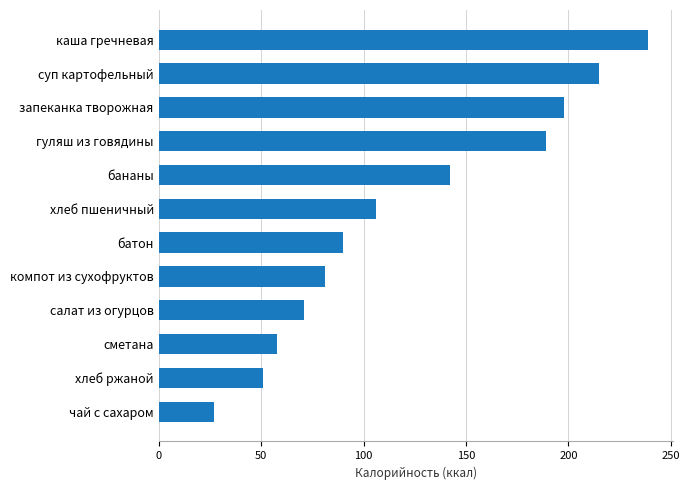

Which category has the highest value across all series?

каша гречневая